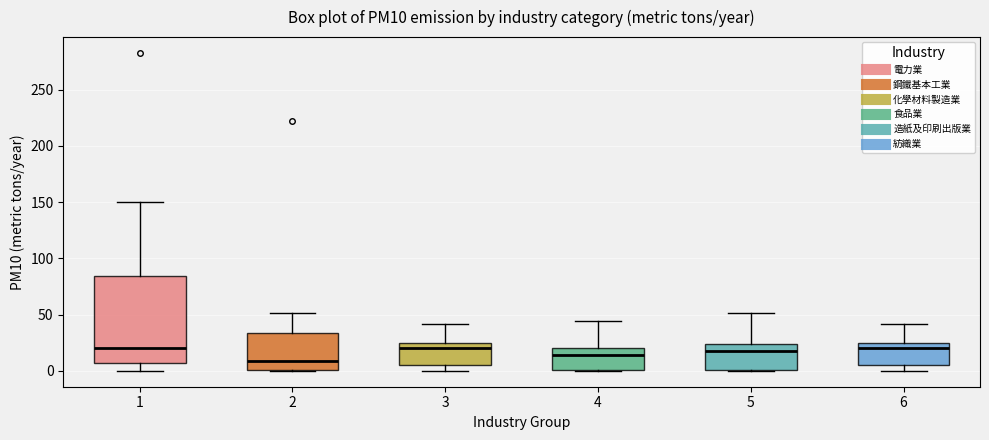

Reading left to right, read every box against the y-axis: the position of its median line, the range the box covers, and the ends of its whiskers. The values are not printed on the chart, so give them approximately, as read against the axis.

1: median 20, box 5 to 85, whiskers 0 to 150
2: median 10, box 0 to 35, whiskers 0 to 50
3: median 20, box 5 to 25, whiskers 0 to 40
4: median 15, box 0 to 20, whiskers 0 to 45
5: median 20, box 0 to 25, whiskers 0 to 50
6: median 20, box 5 to 25, whiskers 0 to 40